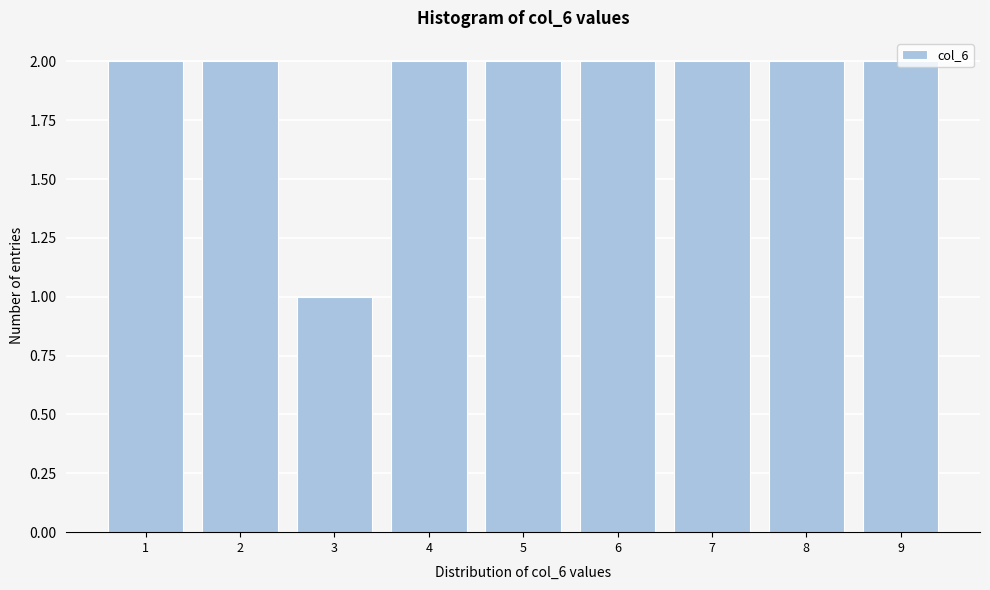

The value at 6 is 1. True or false?

False